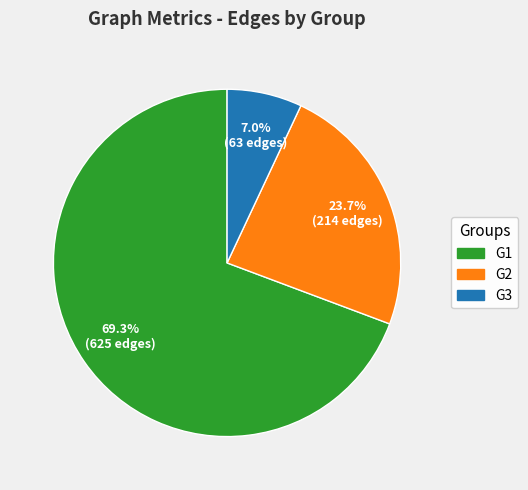

To the nearest percent, what percentage of the pie is G1?

69%